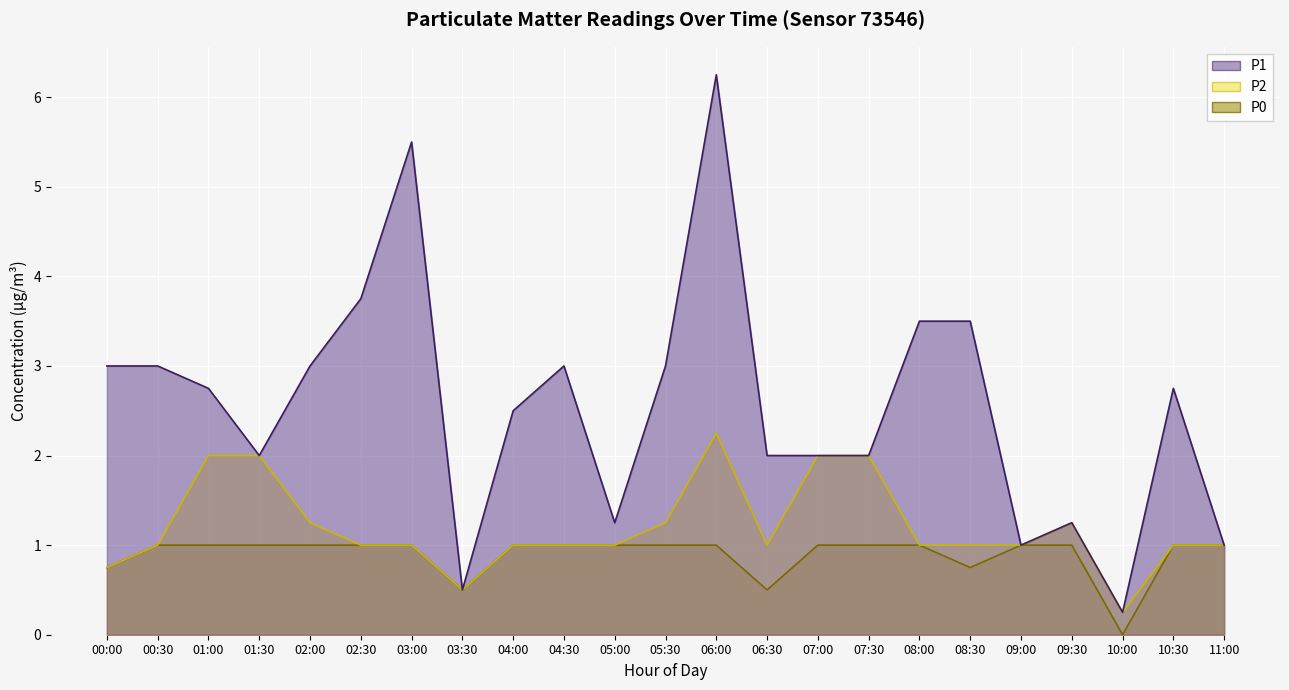

How many lines are shown in the chart?

3